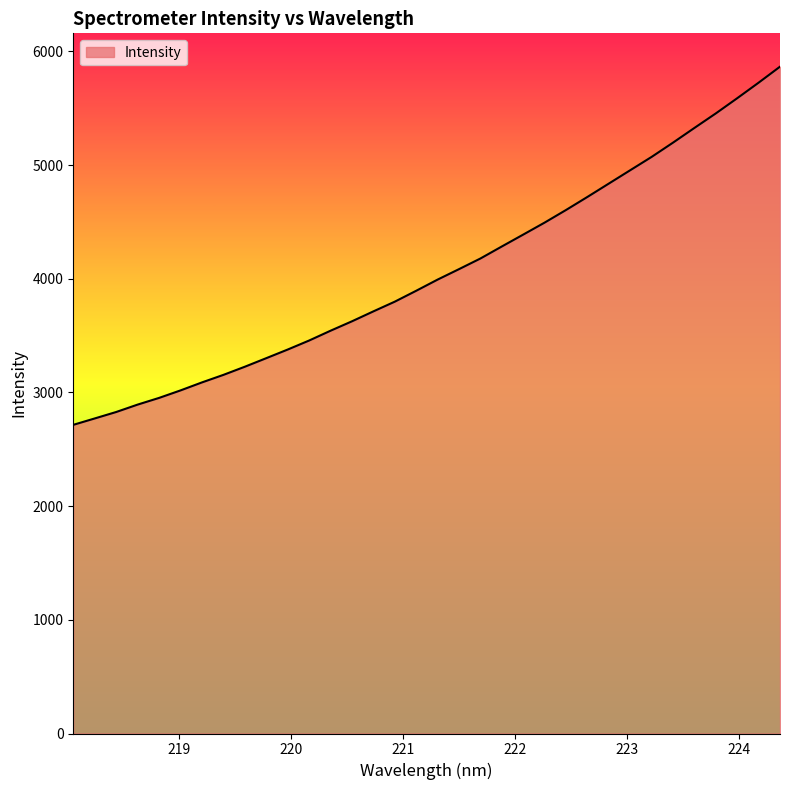

Does the chart have visible grid lines?

No